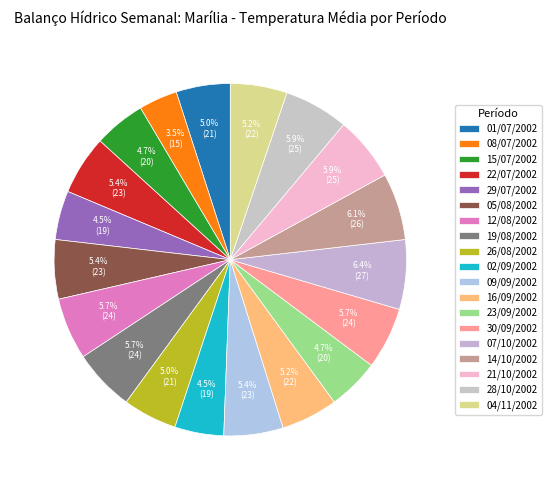

How many slices are in this pie chart?

19